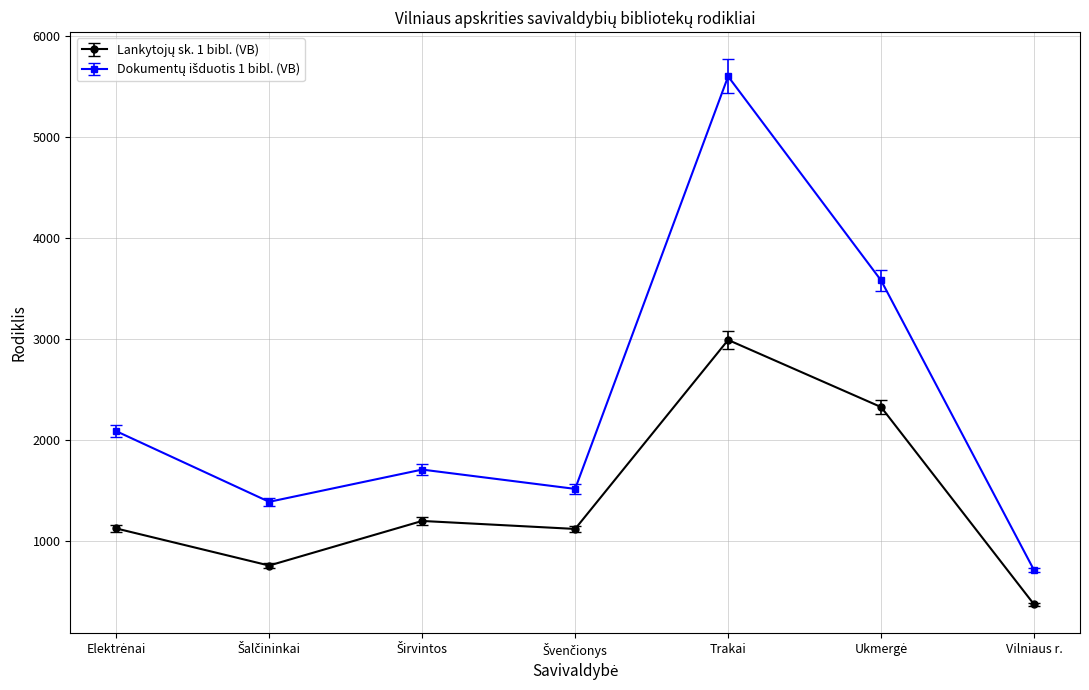

At which category is the sum across all series the highest?

Trakai